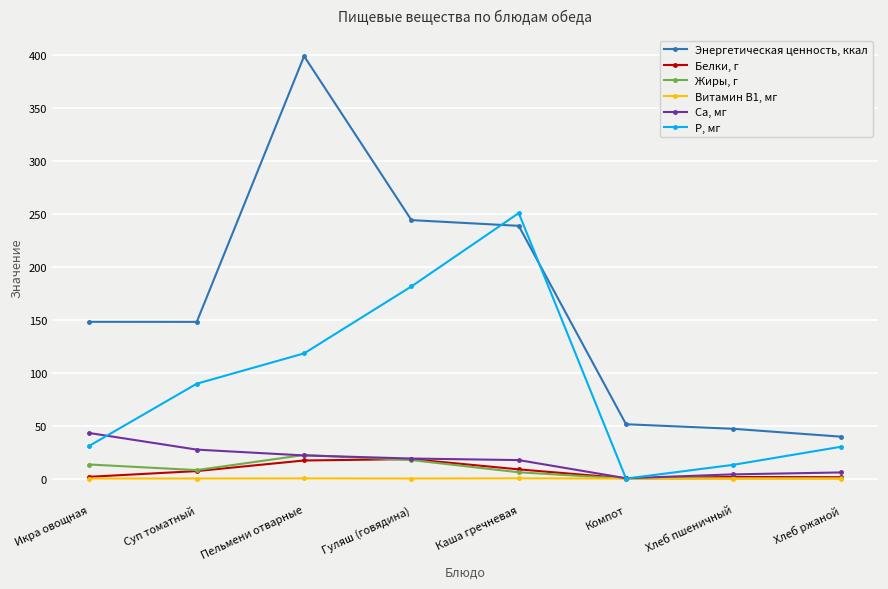

Which series has the widest spread of values?

Энергетическая ценность, ккал